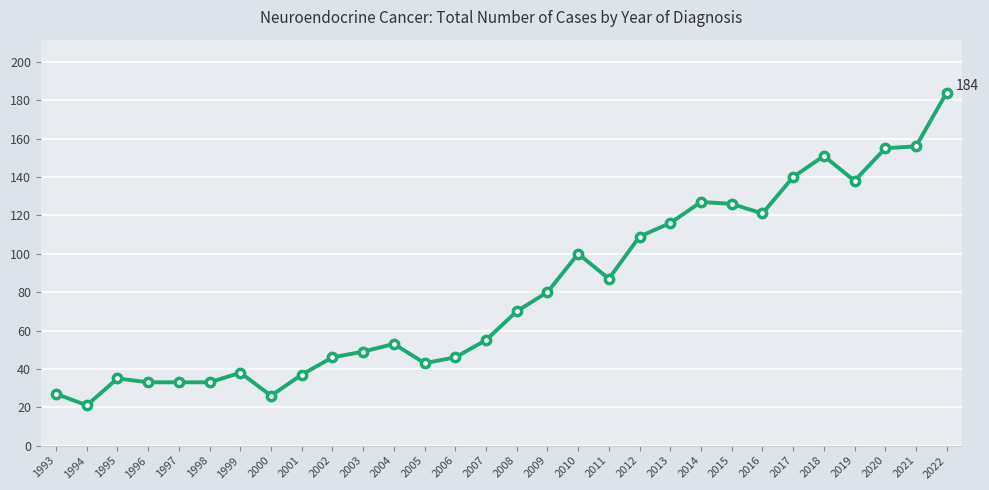

At which label is the value closest to 102?

2010